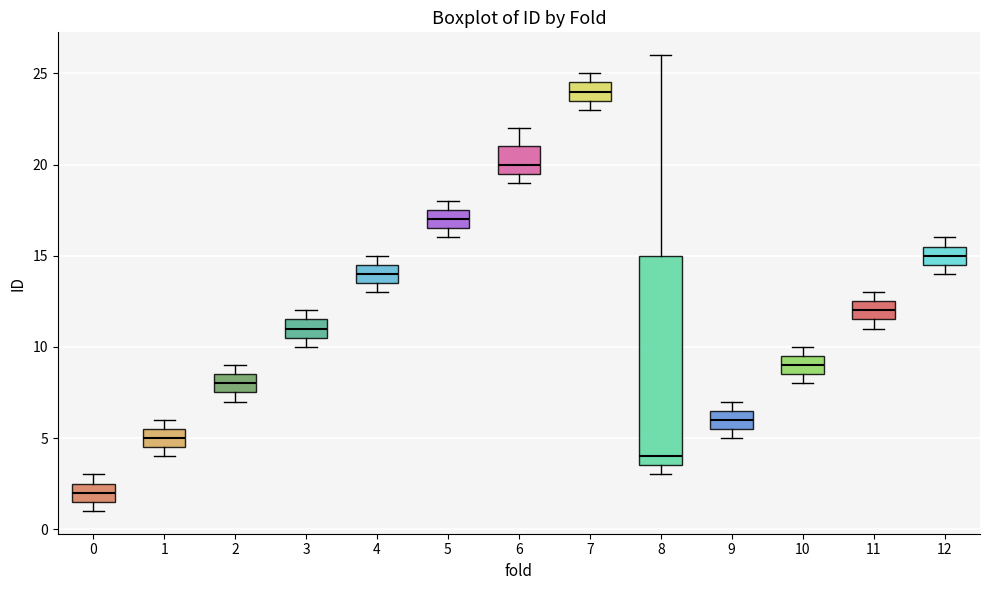

Which box is the tallest, from its lower edge to its upper edge?

8